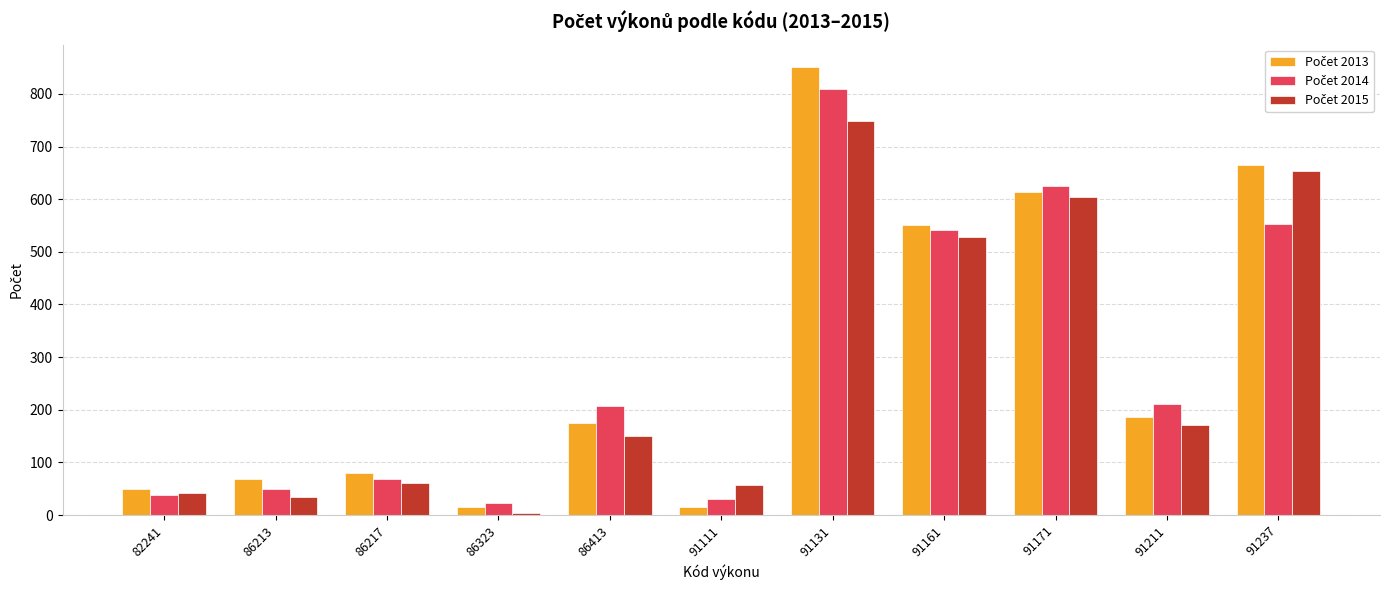

What is the difference between the highest and lowest values at 91171?

20